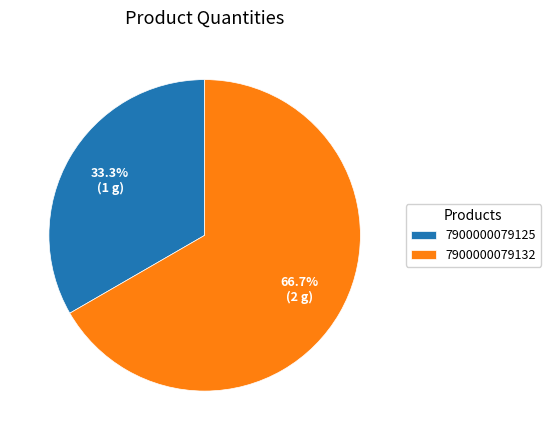

To the nearest percent, what is the difference between the 7900000079132 and 7900000079125 slice percentages?

33%